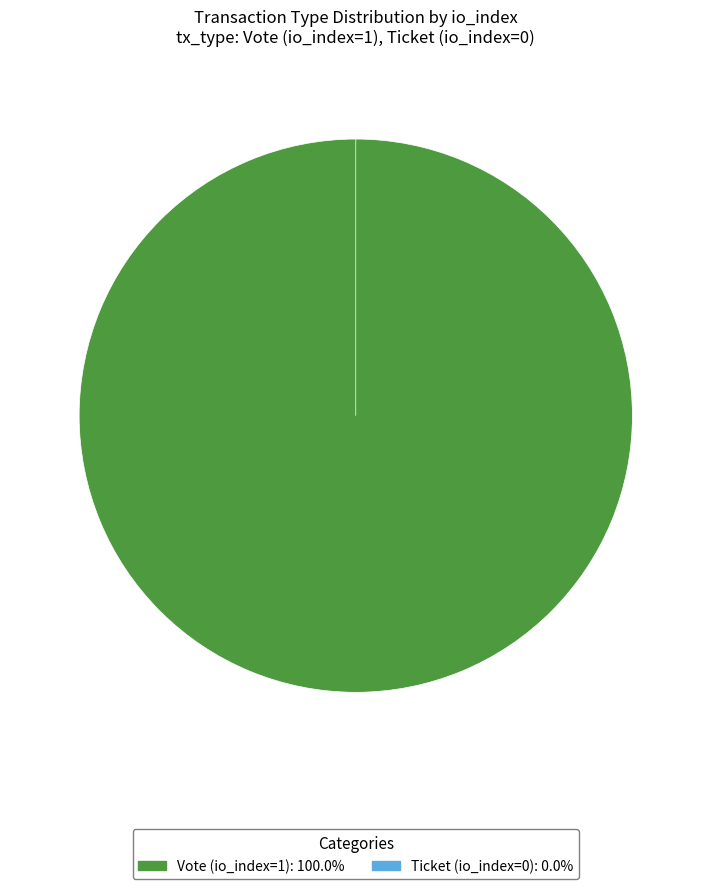

Is there any slice that represents more than half of the pie?

Yes